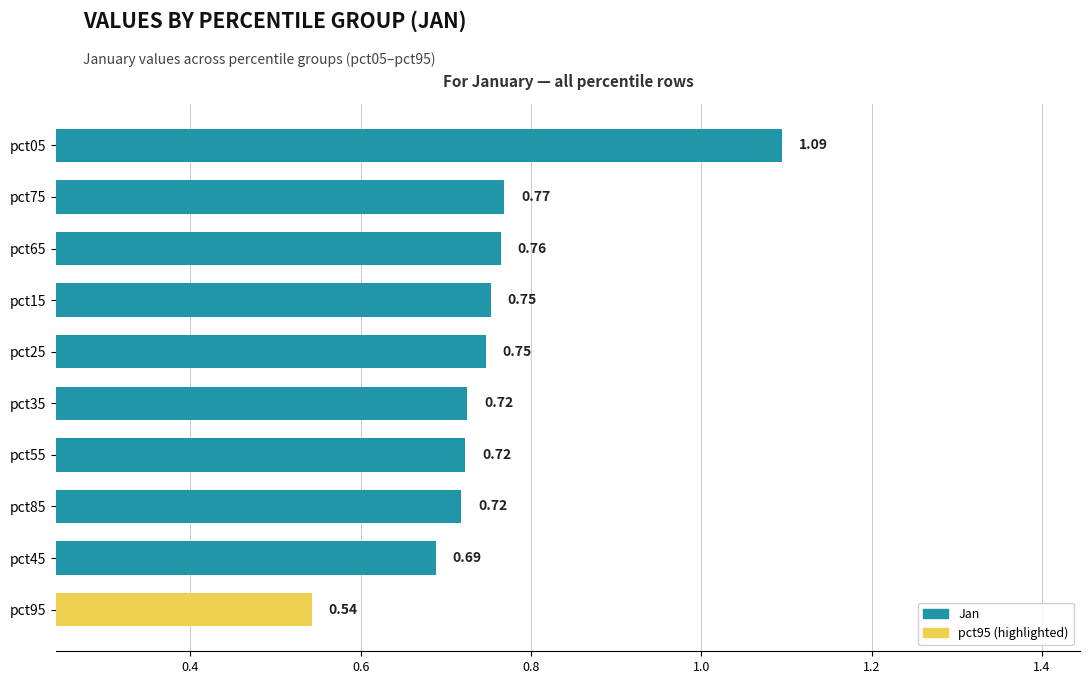

Which label corresponds to the largest value in the chart?

pct05